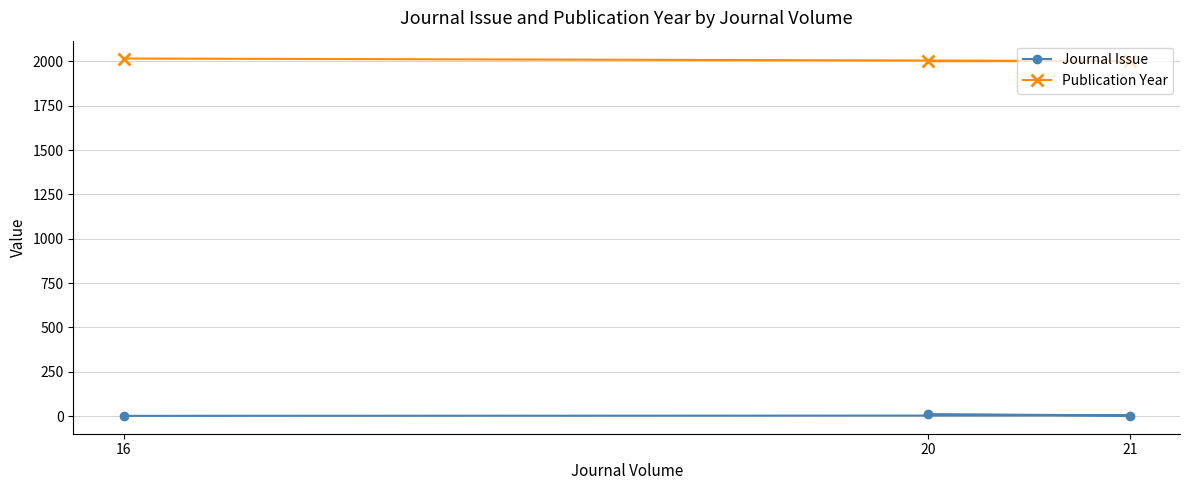

What is the approximate value of Publication Year at 21, to the nearest 10?

2000